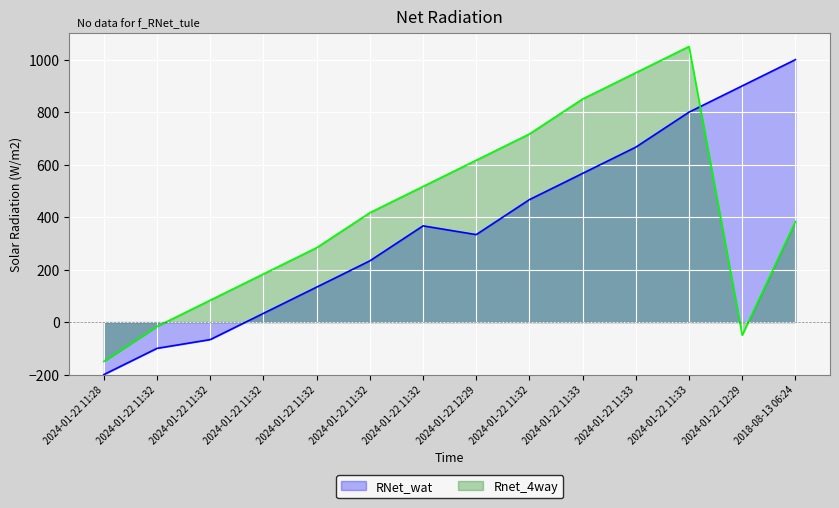

At which label does Rnet_4way first exceed 416?

2024-01-22 11:32